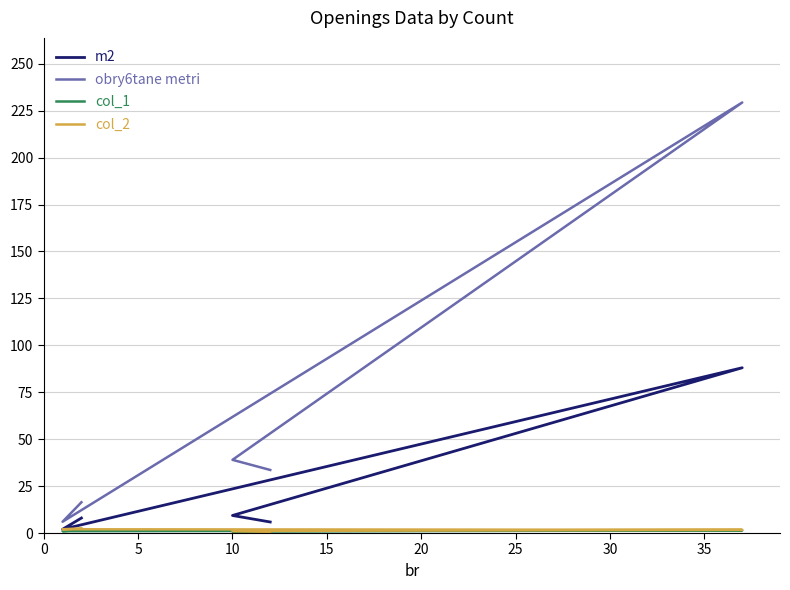

What is the difference between the maximum and minimum values in the col_1 series?

0.9